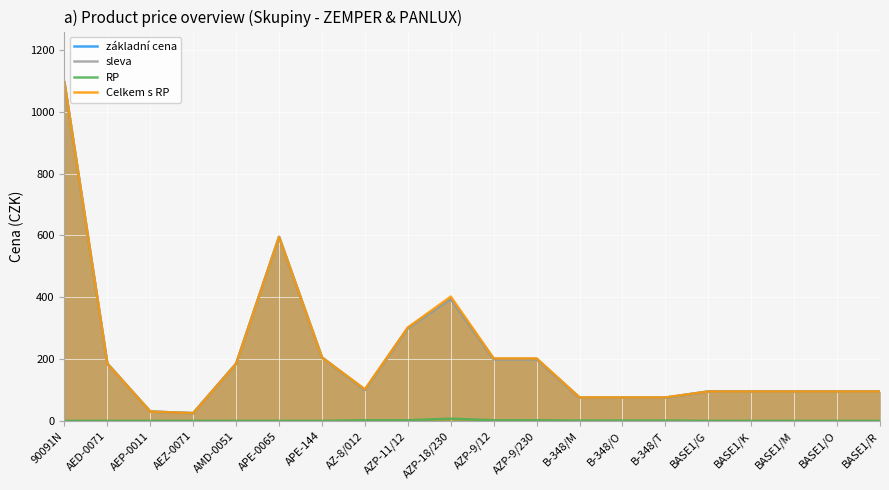

True or false: RP and sleva intersect in this chart.

False